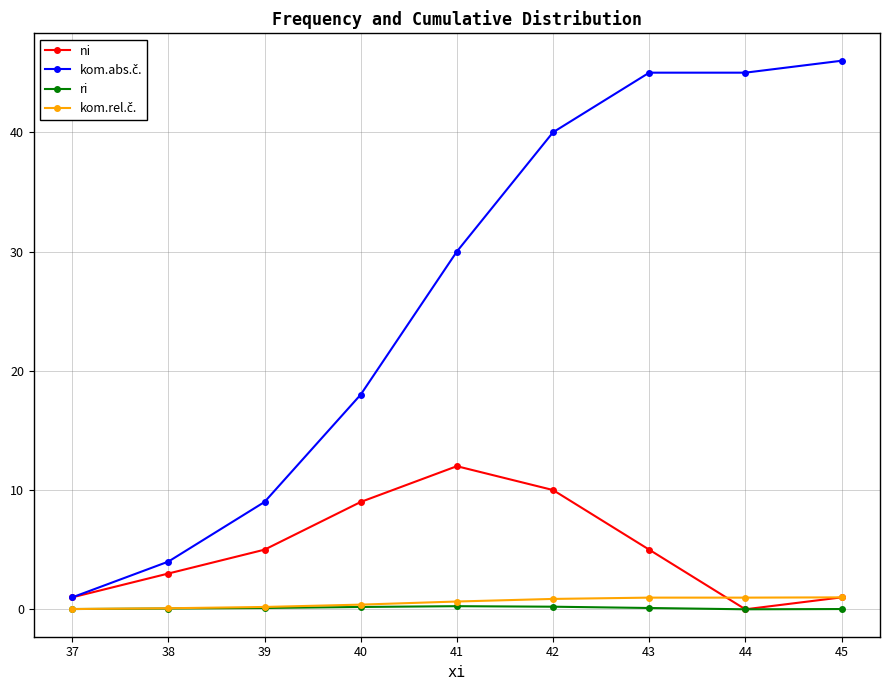

What is the maximum value shown in the chart?

46.0